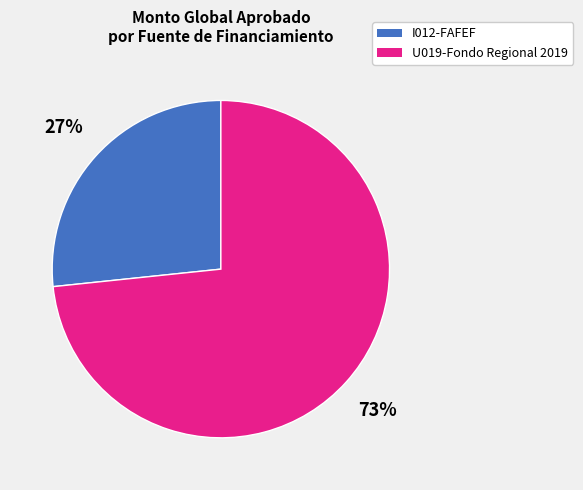

To the nearest percent, what is the average slice percentage?

50%